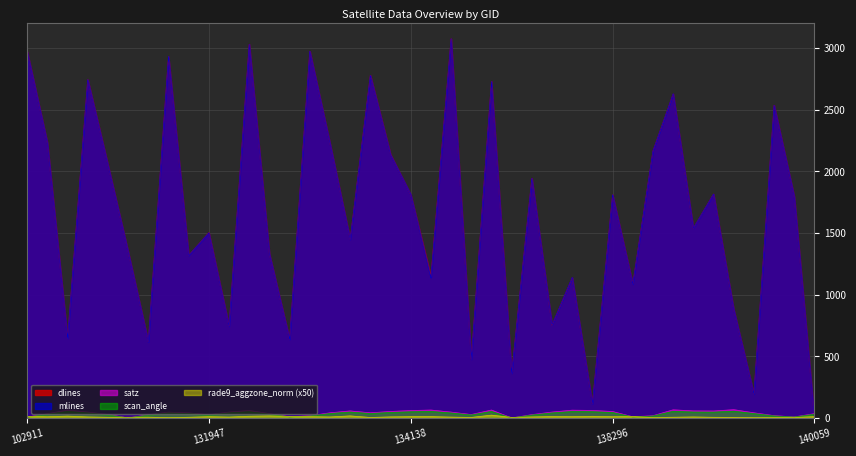

At how many categories does at least one series exceed 2221?

12